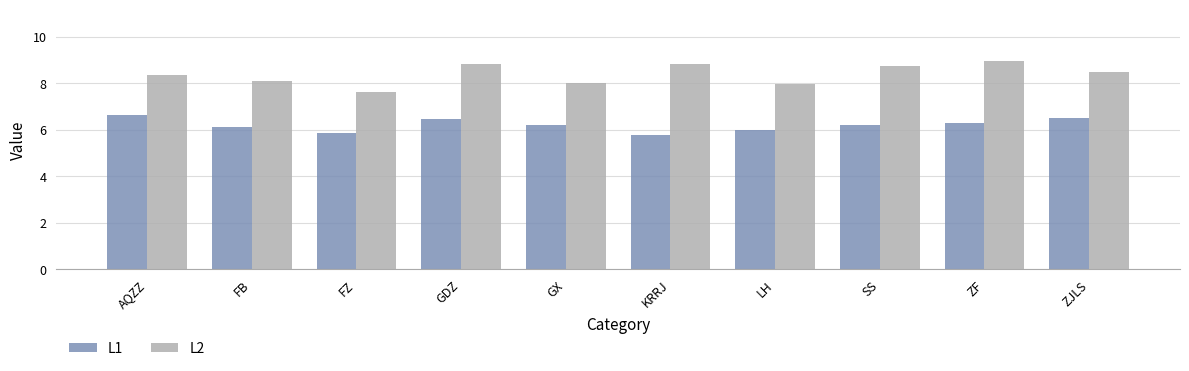

What is the difference between the highest and lowest values at FZ?

1.8